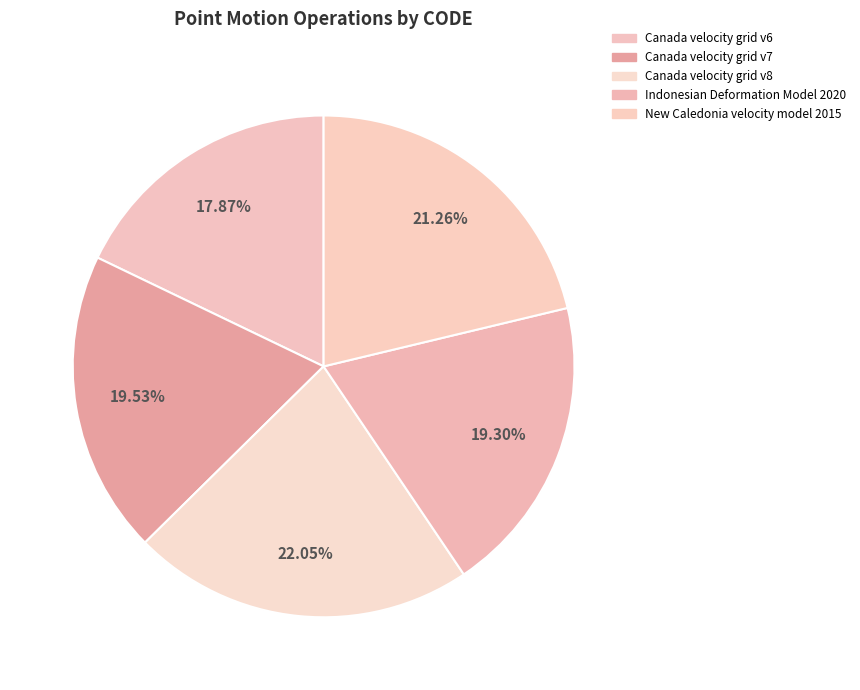

Does Canada velocity grid v8 account for over 50% of the chart?

No